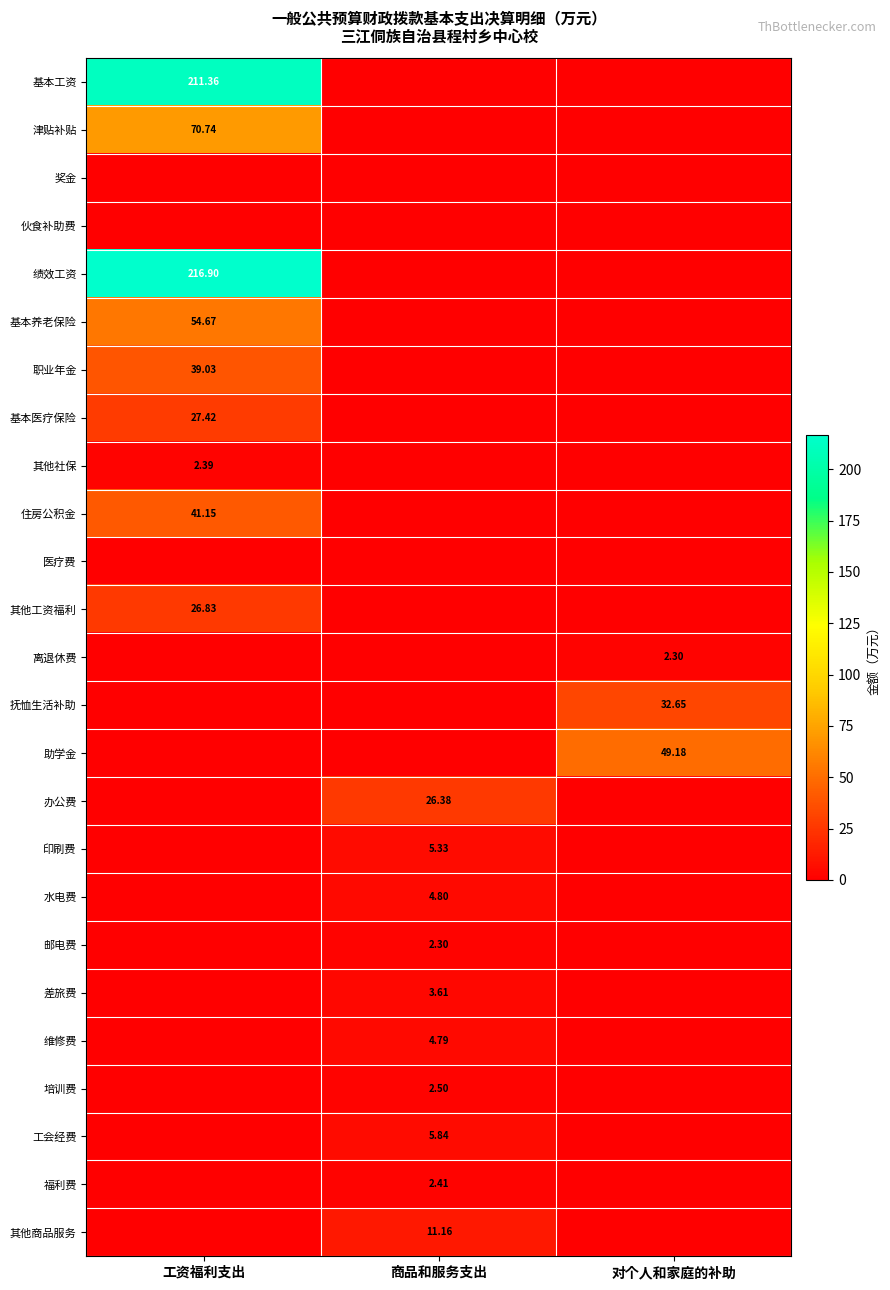

Which series has the largest range (max minus min)?

绩效工资